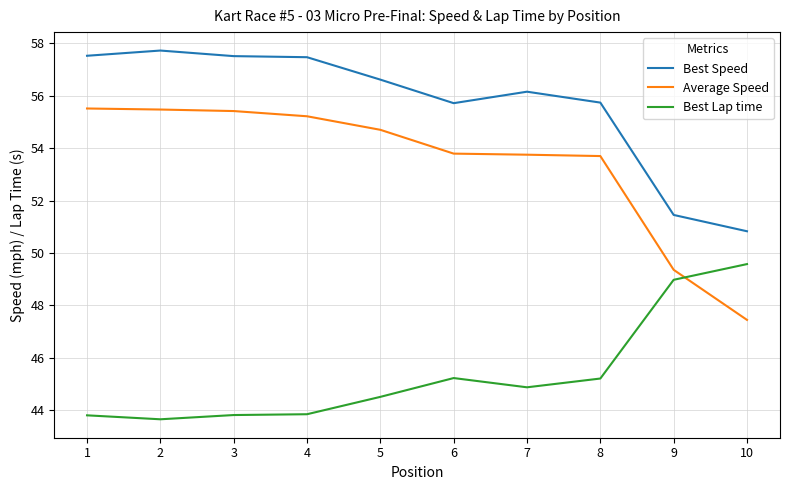

True or false: Best Speed and Best Lap time intersect in this chart.

False